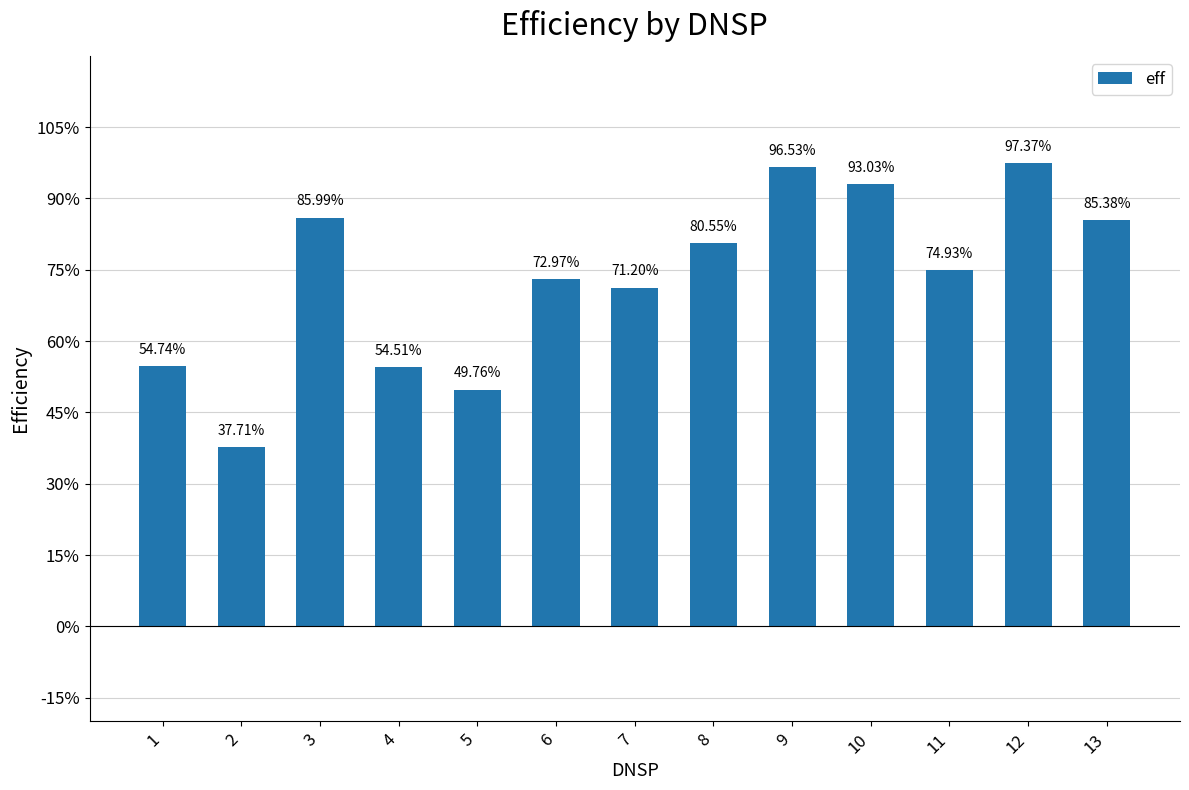

Rank the categories by value from lowest to highest.

2, 5, 4, 1, 7, 6, 11, 8, 13, 3, 10, 9, 12